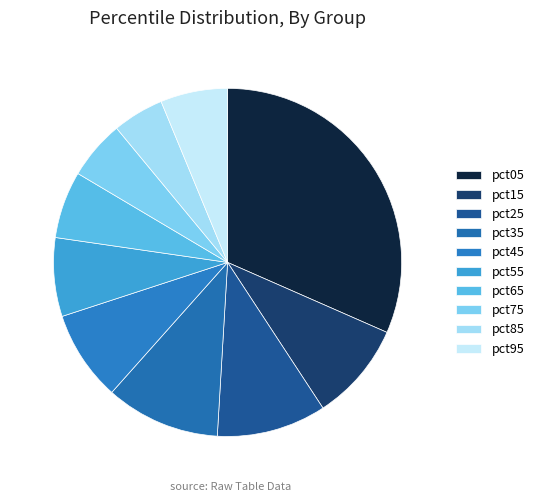

How many segments does this pie chart have?

10